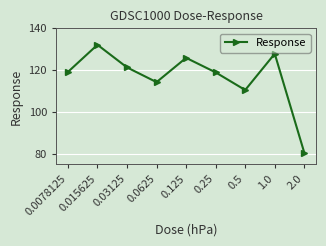

Approximately how many times larger is the value at 0.0625 compared to 0.015625?

0.9